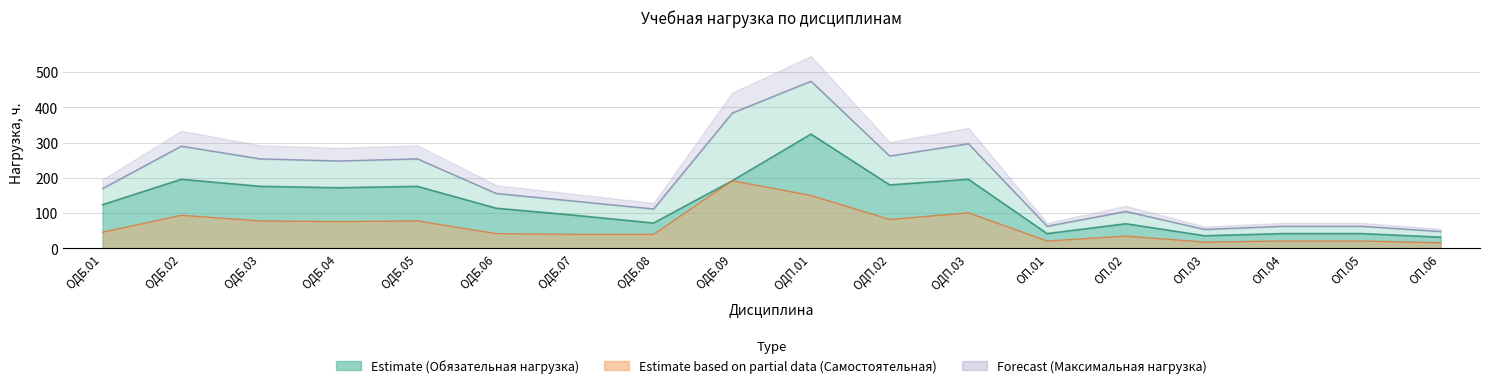

Which category has the lowest value in the Самостоятельная работа series?

ОП.06